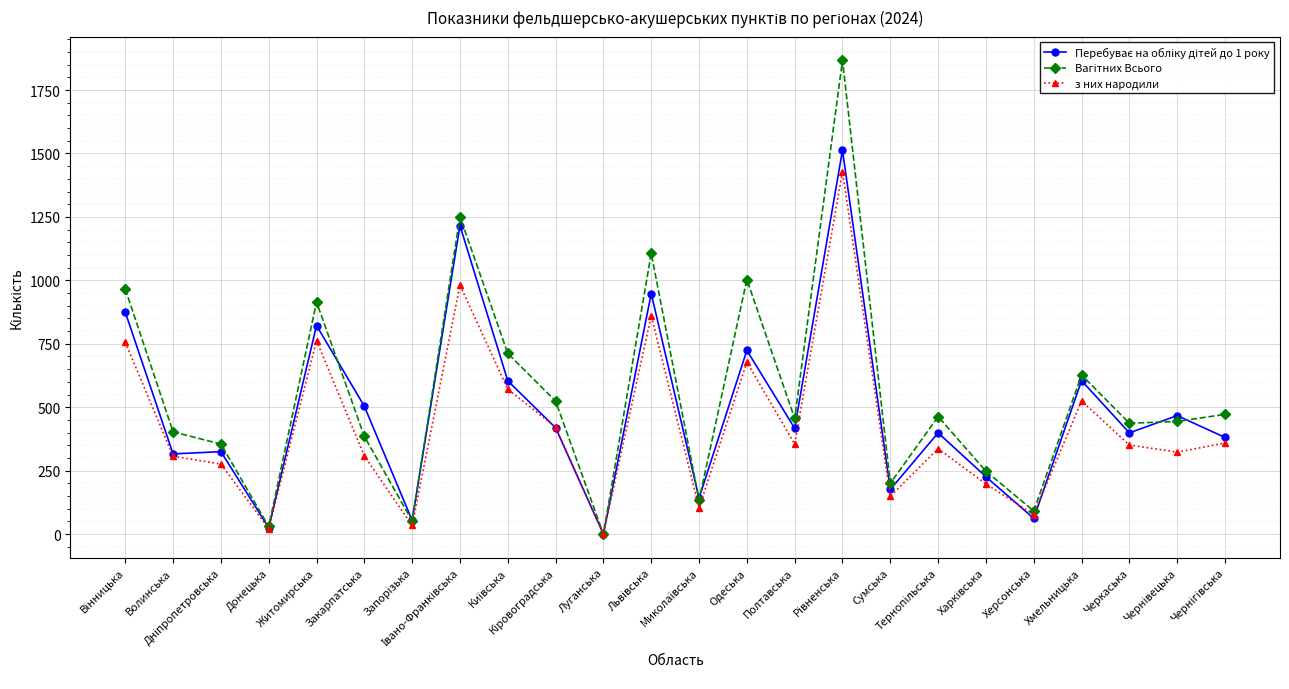

How many distinct data groups are displayed?

3